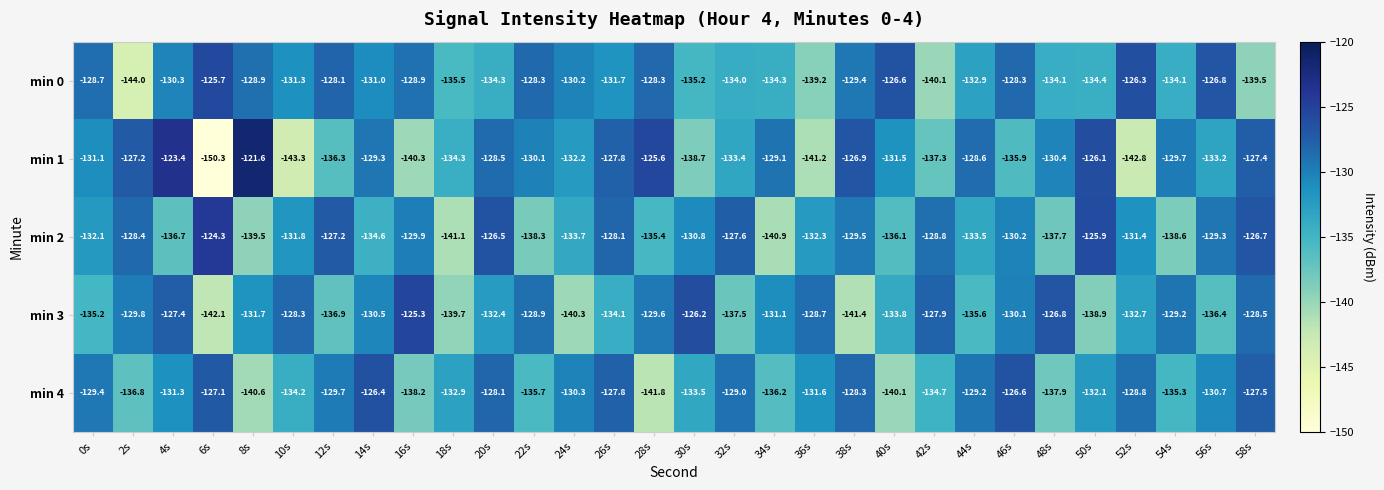

What is the smallest value displayed?

-150.3